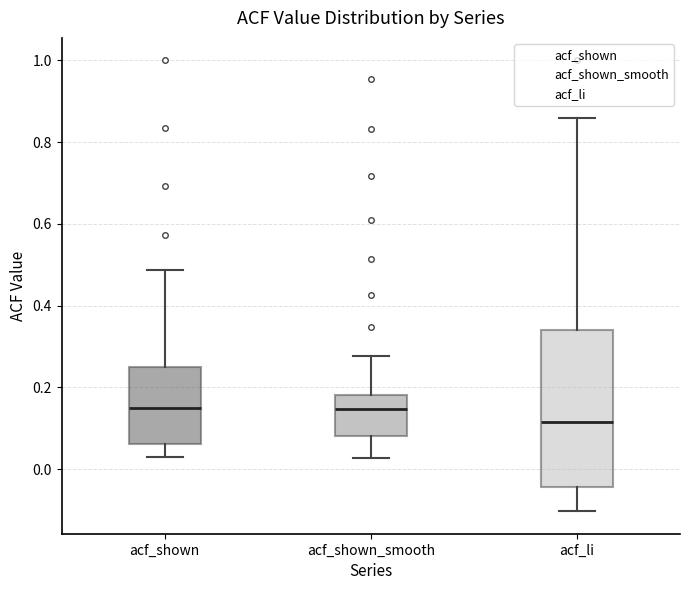

Reading left to right, read every box against the y-axis: the position of its median line, the range the box covers, and the ends of its whiskers. The values are not printed on the chart, so give them approximately, as read against the axis.

acf_shown: median 0.14, box 0.06 to 0.26, whiskers 0.04 to 0.48
acf_shown_smooth: median 0.14, box 0.08 to 0.18, whiskers 0.02 to 0.28
acf_li: median 0.12, box -0.04 to 0.34, whiskers -0.10 to 0.86